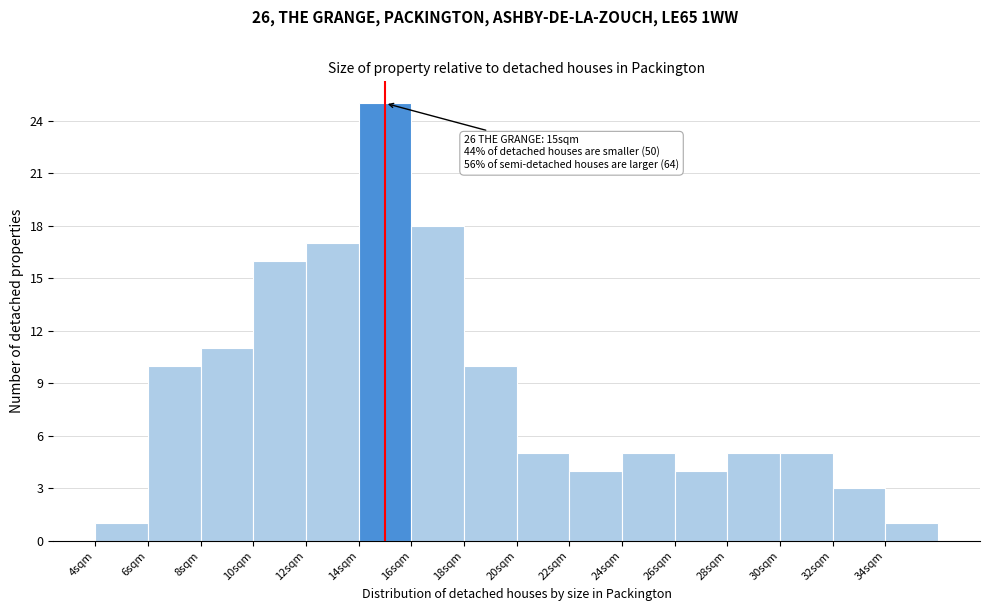

Over which range of the x-axis is the bar tallest?

14 to 16